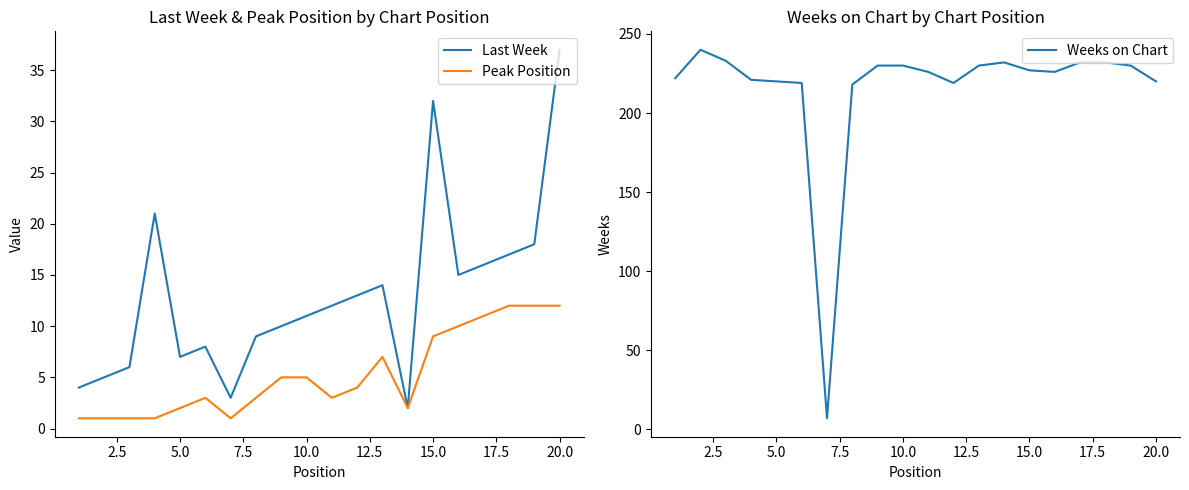

True or false: Last Week has more than 1 points higher than both neighbors.

True